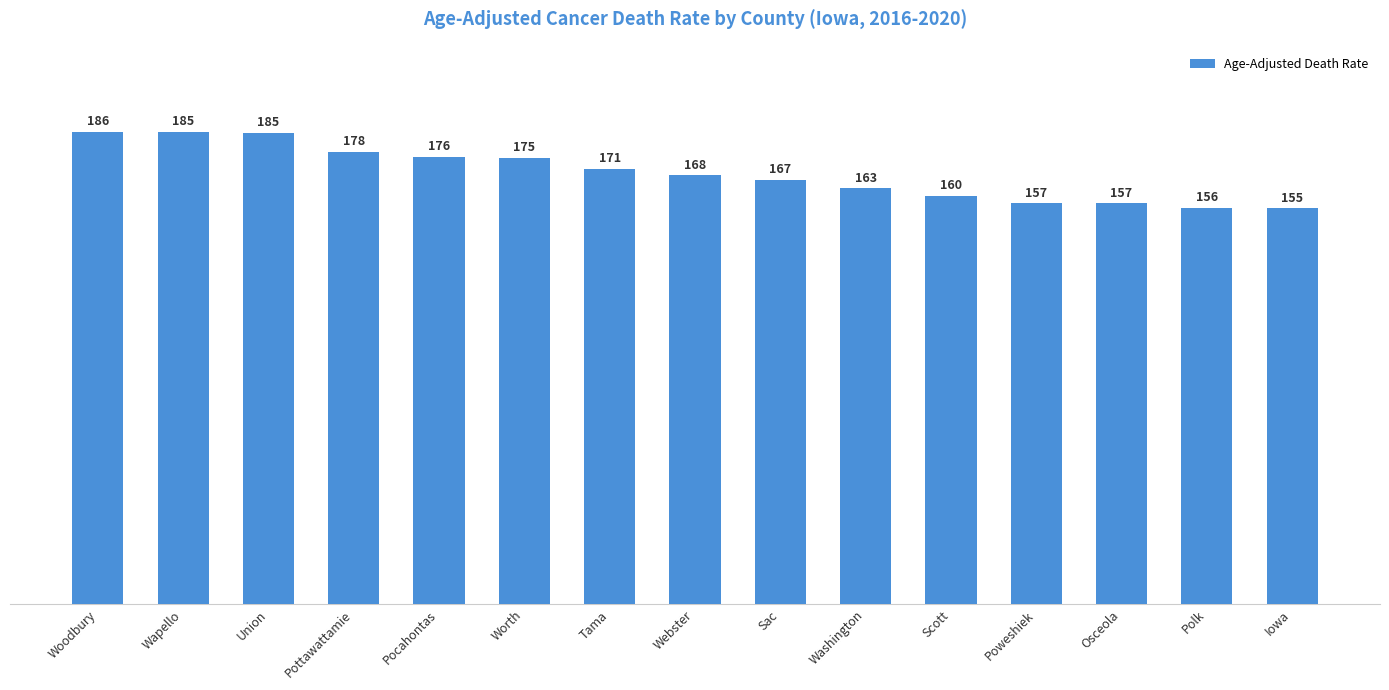

What is the greatest value displayed?

185.5